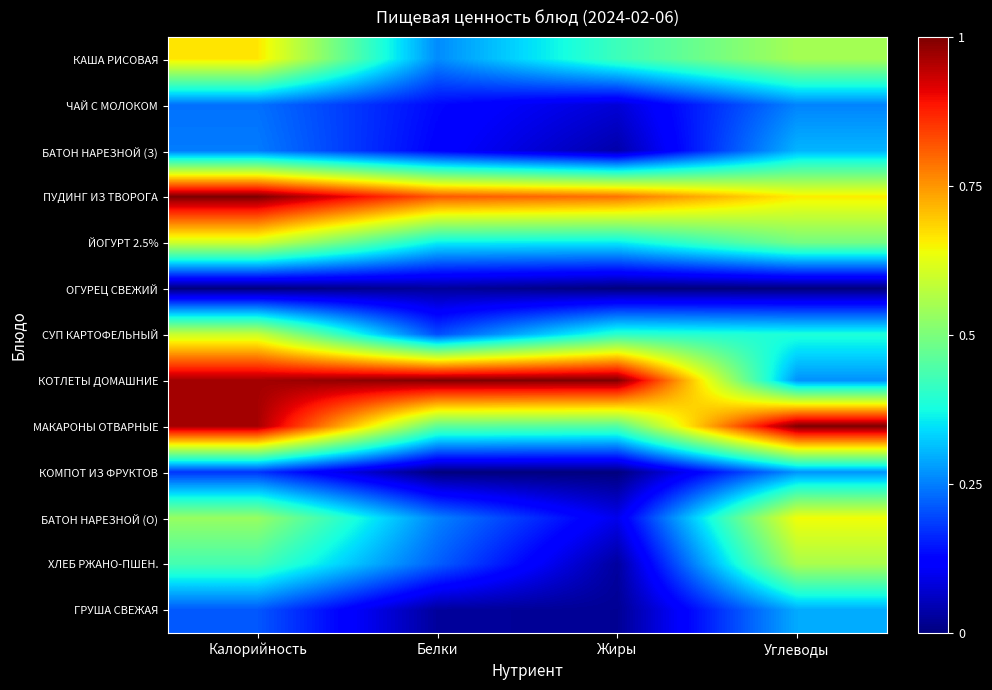

Reading left to right, list all the values displayed in this chart.

КАША РИСОВАЯ: Калорийность=0.7	Белки=0.3	Жиры=0.4	Углеводы=0.5
ЧАЙ С МОЛОКОМ: Калорийность=0.2	Белки=0.1	Жиры=0.1	Углеводы=0.3
БАТОН НАРЕЗНОЙ (З): Калорийность=0.2	Белки=0.1	Жиры=0.0	Углеводы=0.3
ПУДИНГ ИЗ ТВОРОГА: Калорийность=1.0	Белки=0.8	Жиры=0.8	Углеводы=0.7
ЙОГУРТ 2.5%: Калорийность=0.6	Белки=0.4	Жиры=0.4	Углеводы=0.5
ОГУРЕЦ СВЕЖИЙ: Калорийность=0.0	Белки=0.0	Жиры=0.0	Углеводы=0.0
СУП КАРТОФЕЛЬНЫЙ: Калорийность=0.6	Белки=0.2	Жиры=0.4	Углеводы=0.4
КОТЛЕТЫ ДОМАШНИЕ: Калорийность=1.0	Белки=1.0	Жиры=1.0	Углеводы=0.3
МАКАРОНЫ ОТВАРНЫЕ: Калорийность=1.0	Белки=0.5	Жиры=0.5	Углеводы=1.0
КОМПОТ ИЗ ФРУКТОВ: Калорийность=0.2	Белки=0.0	Жиры=0.0	Углеводы=0.3
БАТОН НАРЕЗНОЙ (О): Калорийность=0.5	Белки=0.3	Жиры=0.1	Углеводы=0.6
ХЛЕБ РЖАНО-ПШЕН.: Калорийность=0.4	Белки=0.2	Жиры=0.0	Углеводы=0.6
ГРУША СВЕЖАЯ: Калорийность=0.2	Белки=0.0	Жиры=0.0	Углеводы=0.3